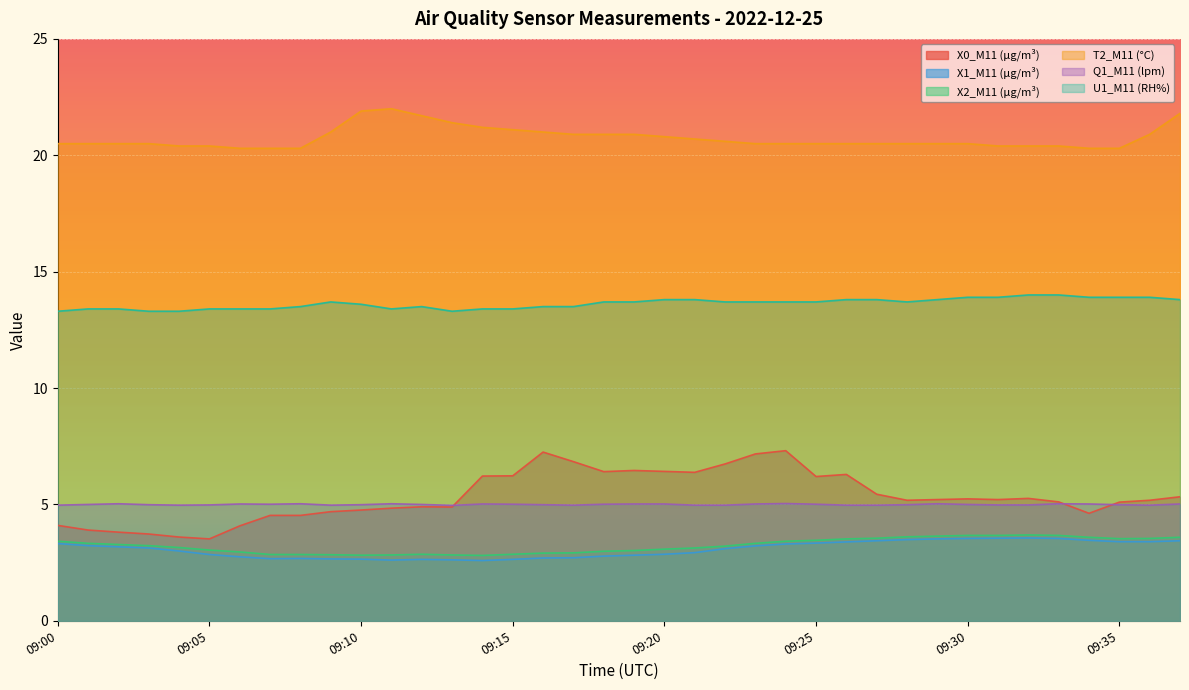

Is it true that X0_M11 (μg/m³) equals 0.9 at 09:04?

False